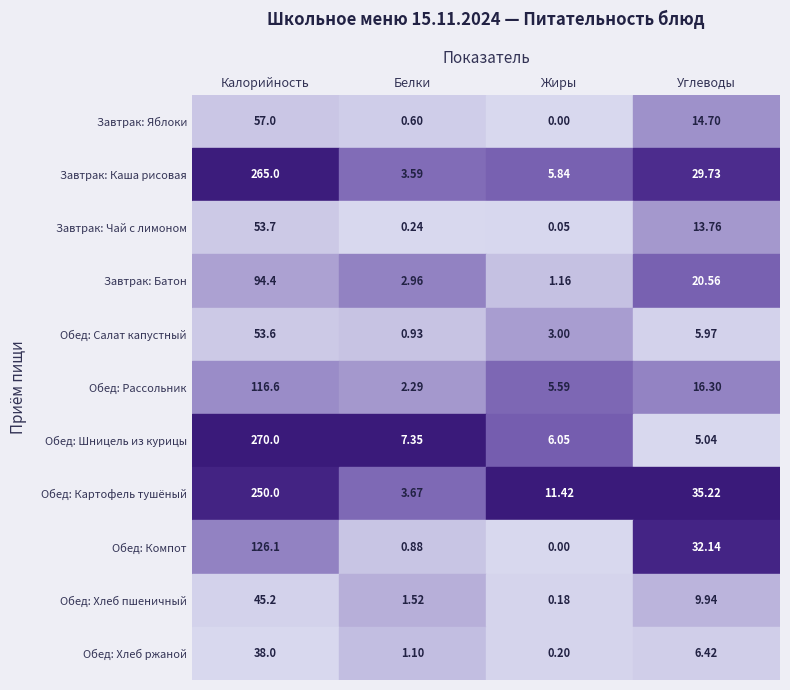

The value of Обед: Компот at 2 is 81.8. True or false?

False